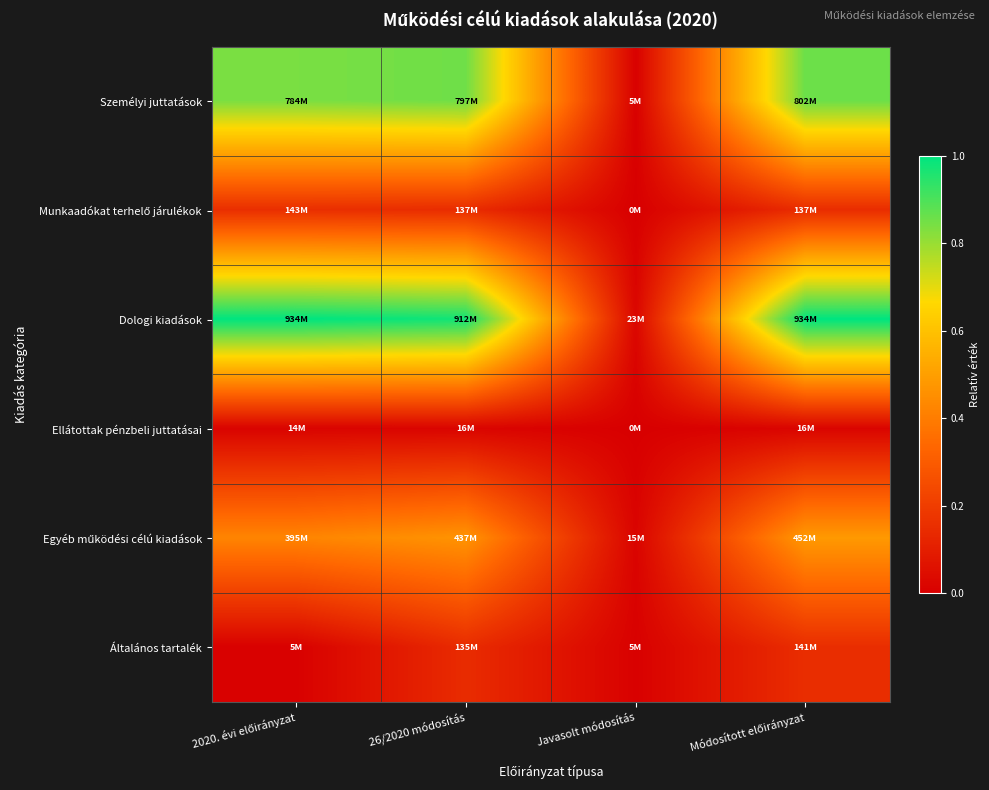

Rank the series at Javasolt módosítás from lowest to highest value.

Ellátottak pénzbeli juttatásai, Munkaadókat terhelő járulékok, Személyi juttatások, Általános tartalék, Egyéb működési célú kiadások, Dologi kiadások